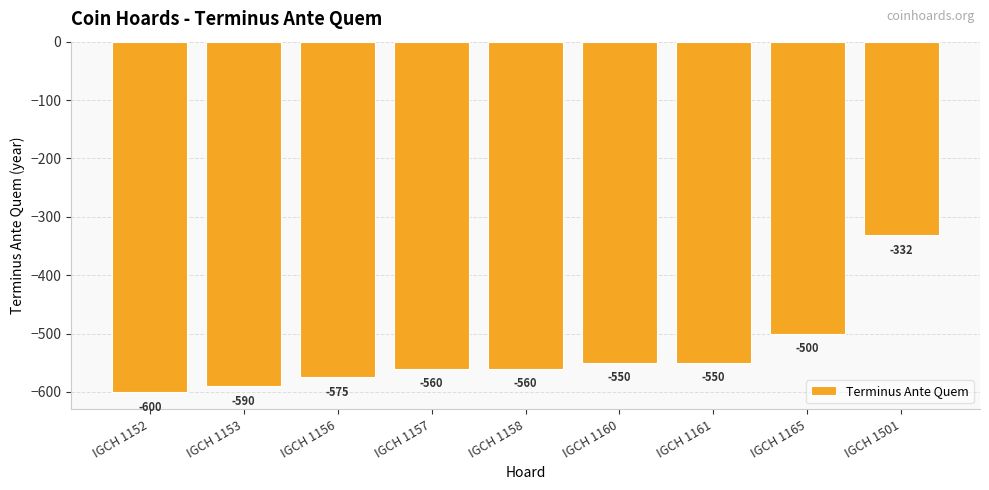

How many categories are shown in the chart?

9